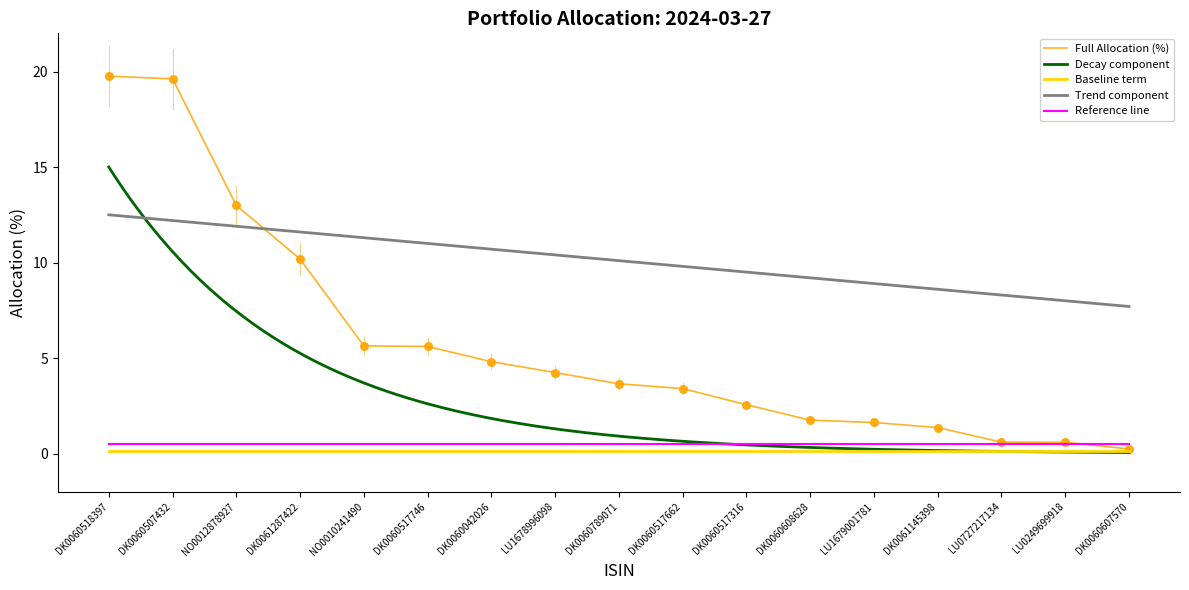

Which has a higher value, LU0249699918 or DK0060507432?

DK0060507432